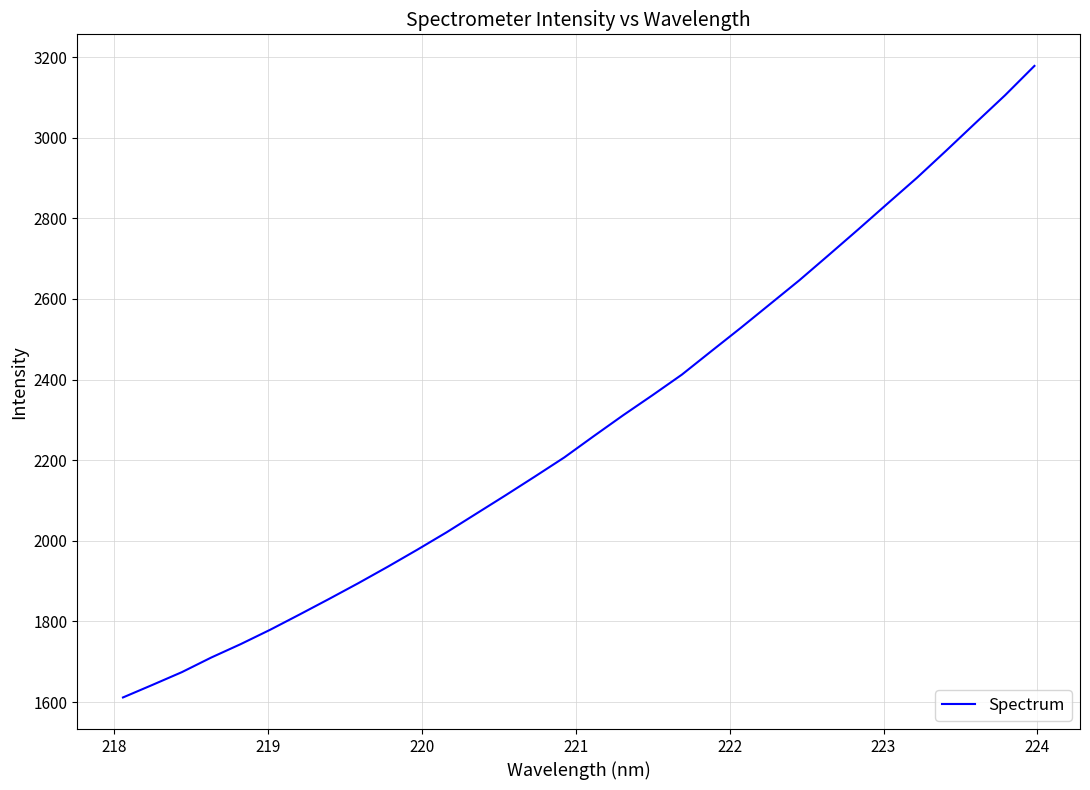

What is the maximum value shown in the chart?

3177.9